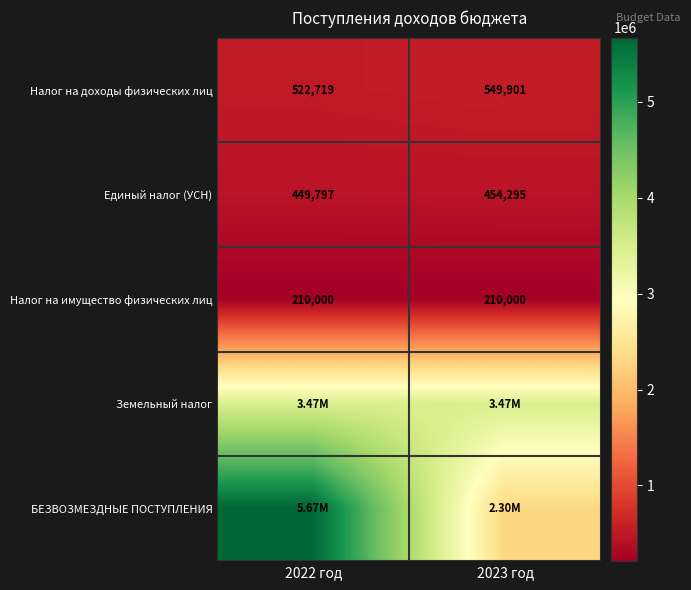

At which label does Единый налог (УСН) reach its peak?

2023 год